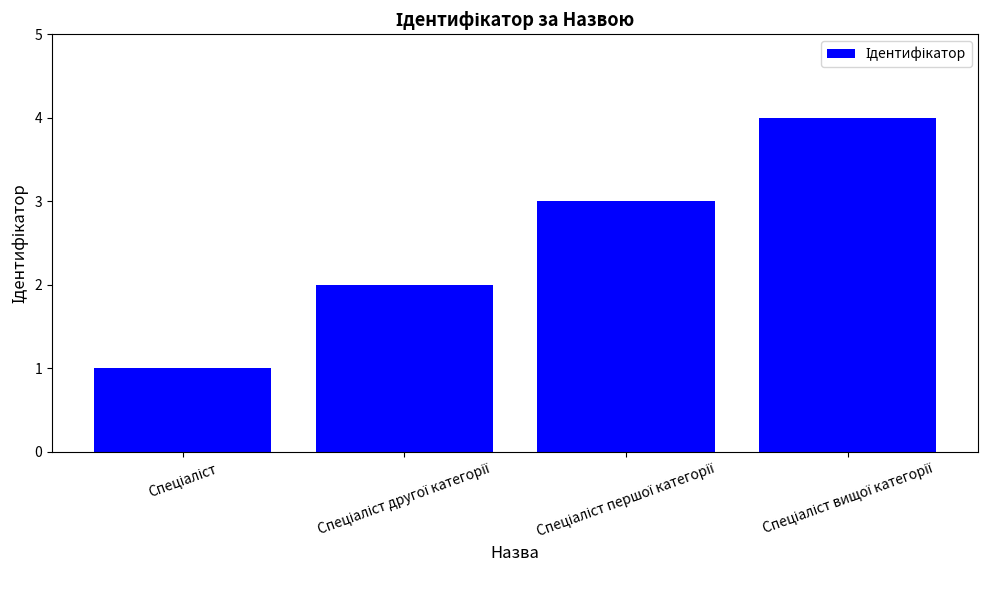

What is the difference between the maximum and minimum values?

3